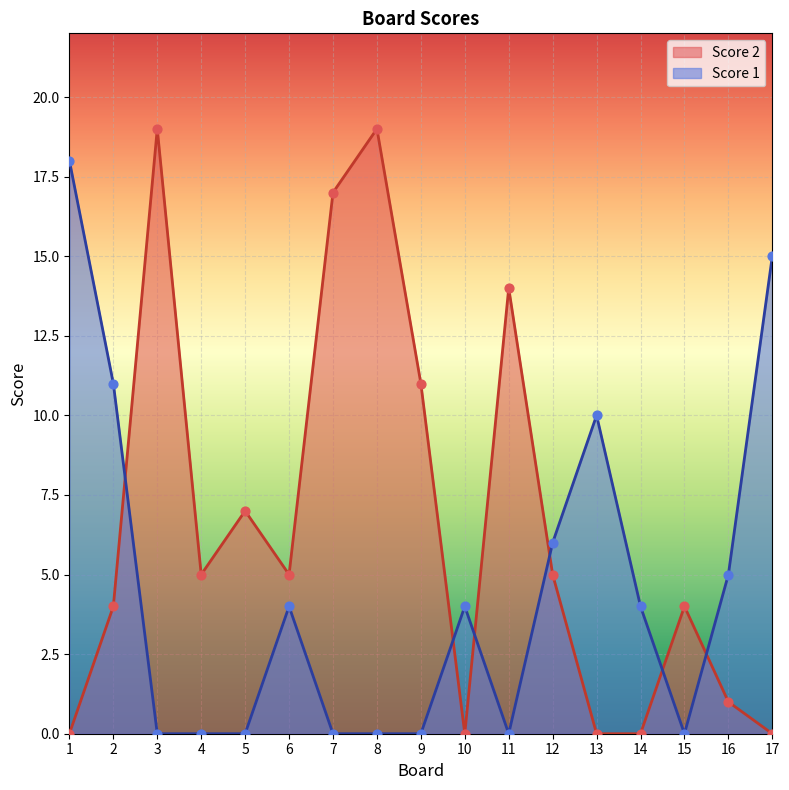

What are all the series names shown in the legend?

Score 2, Score 1